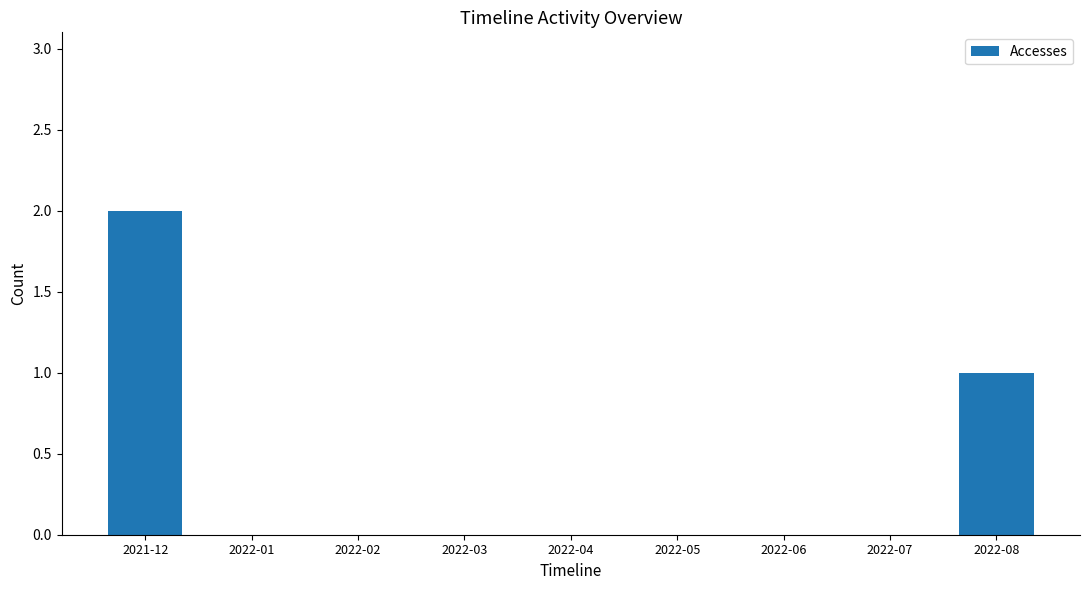

Reading left to right, extract all data points from this chart.

2021-12=2	2022-01=0	2022-02=0	2022-03=0	2022-04=0	2022-05=0	2022-06=0	2022-07=0	2022-08=1